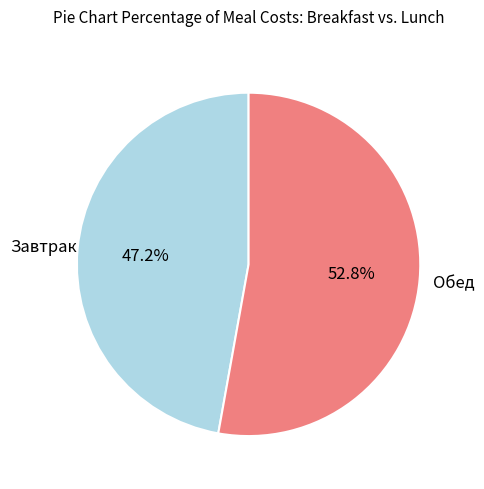

Is there a majority slice in this chart?

Yes